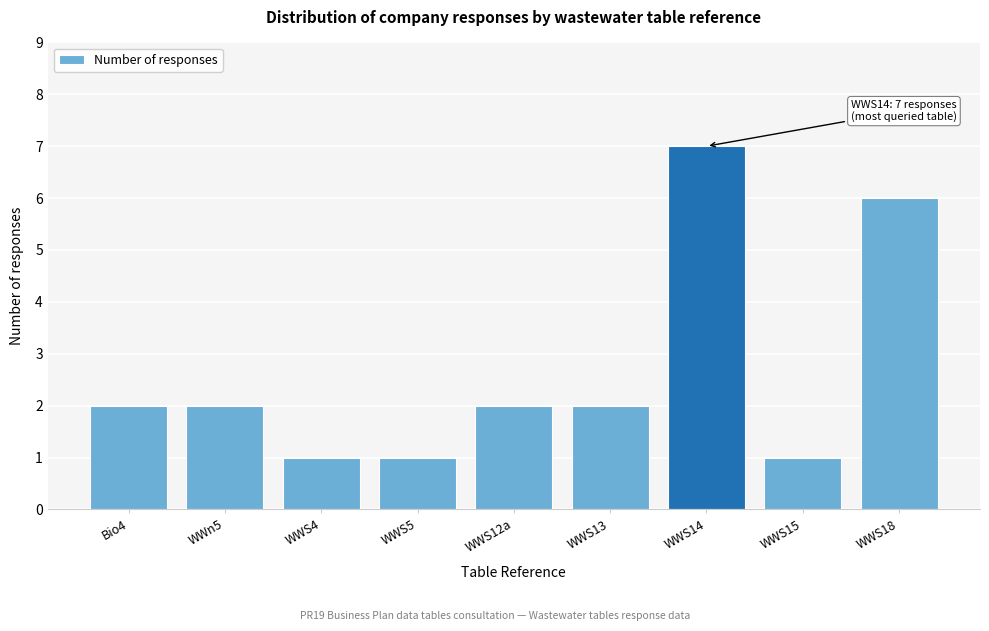

Reading left to right, what are all the values shown in this chart?

Bio4=2	WWn5=2	WWS4=1	WWS5=1	WWS12a=2	WWS13=2	WWS14=7	WWS15=1	WWS18=6